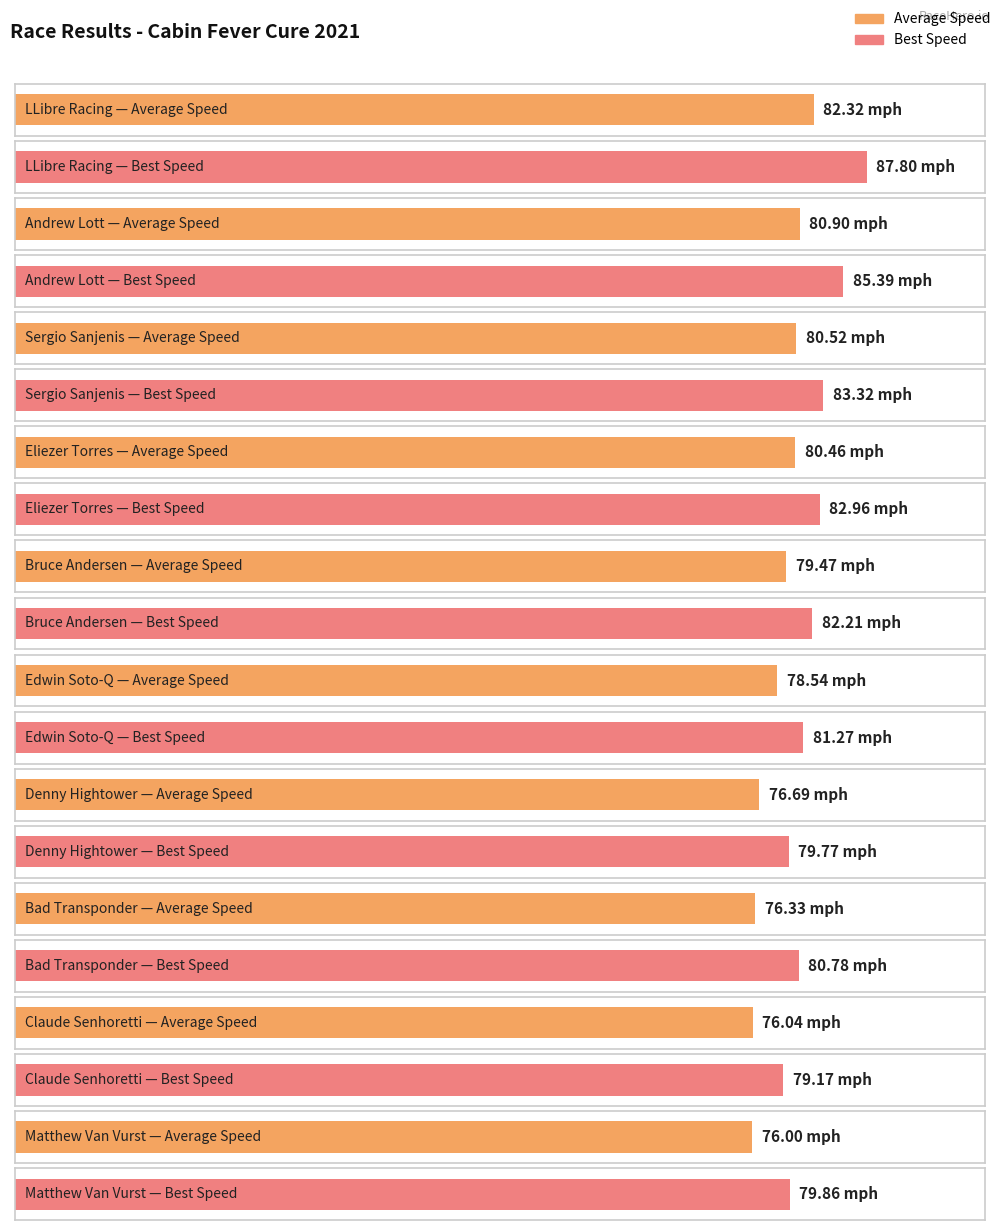

What is the label of the 4th bar from the left?

Eliezer Torres